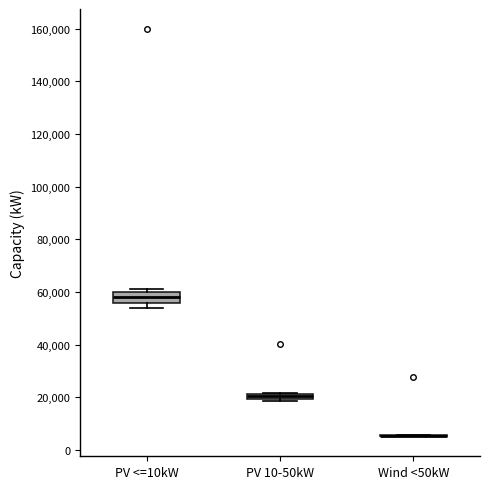

Which box is the tallest, from its lower edge to its upper edge?

PV <=10kW